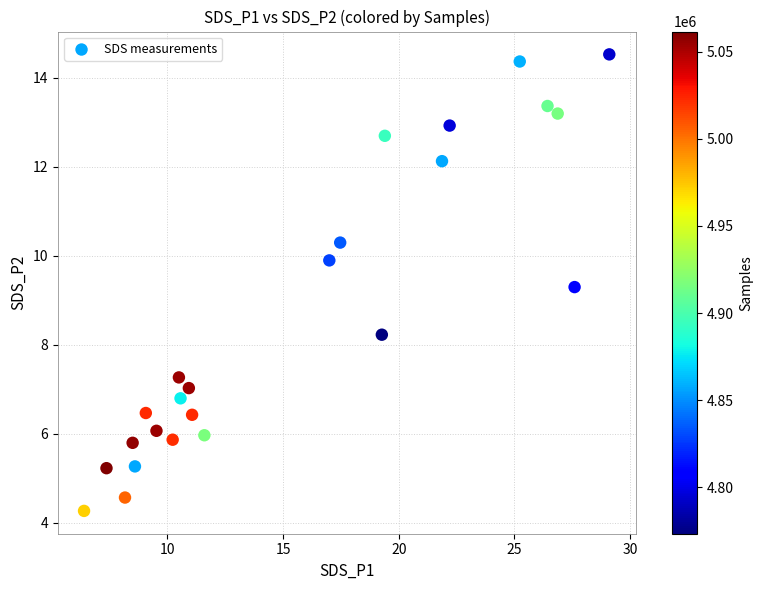

What is the range of X values (max minus min)?

22.7